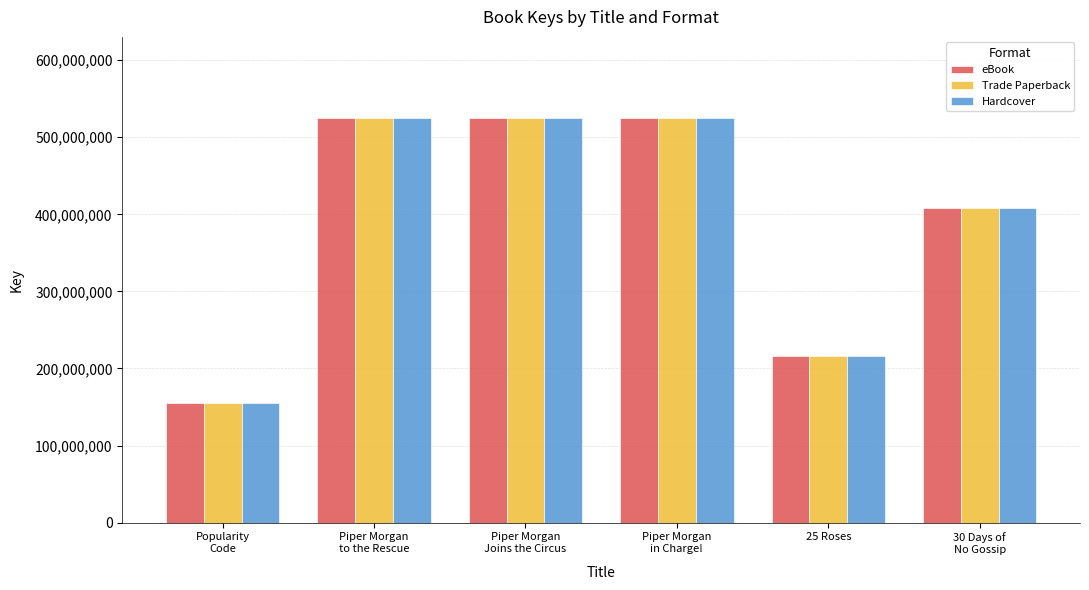

What is the minimum value shown in the chart?

154865122